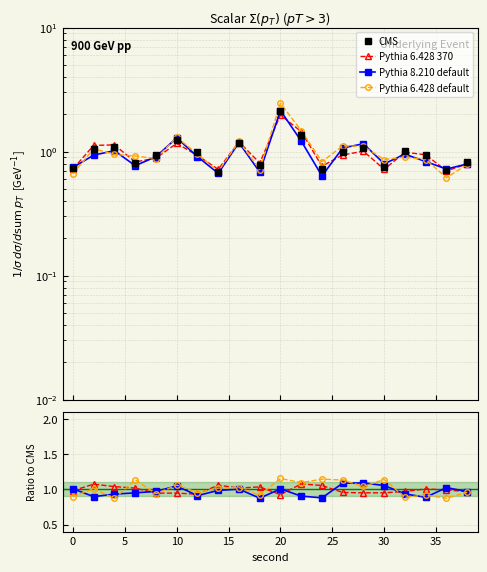

How many interior local valleys does the CMS series have?

6